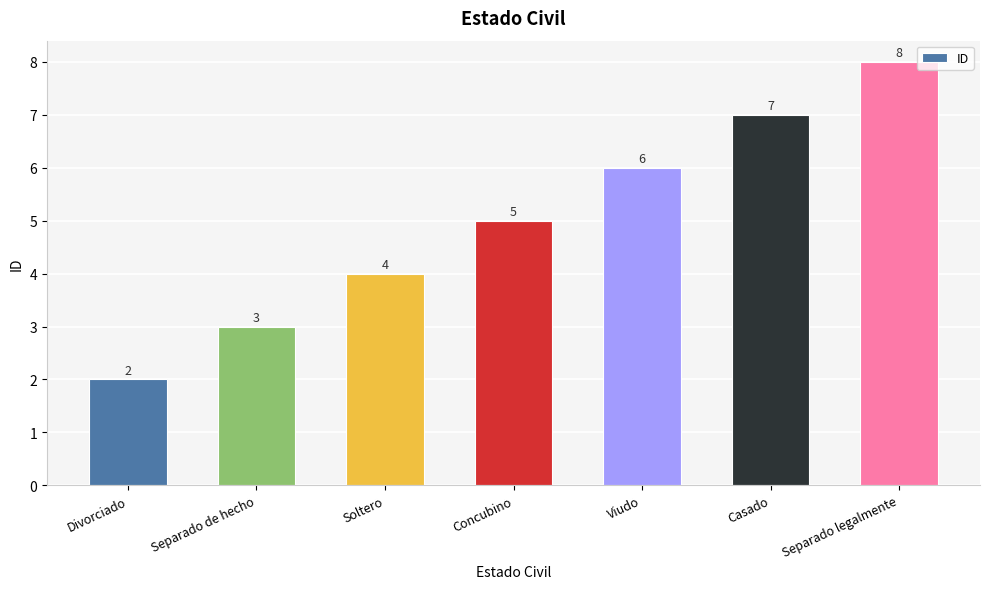

What is the value of the 1st bar from the left?

2